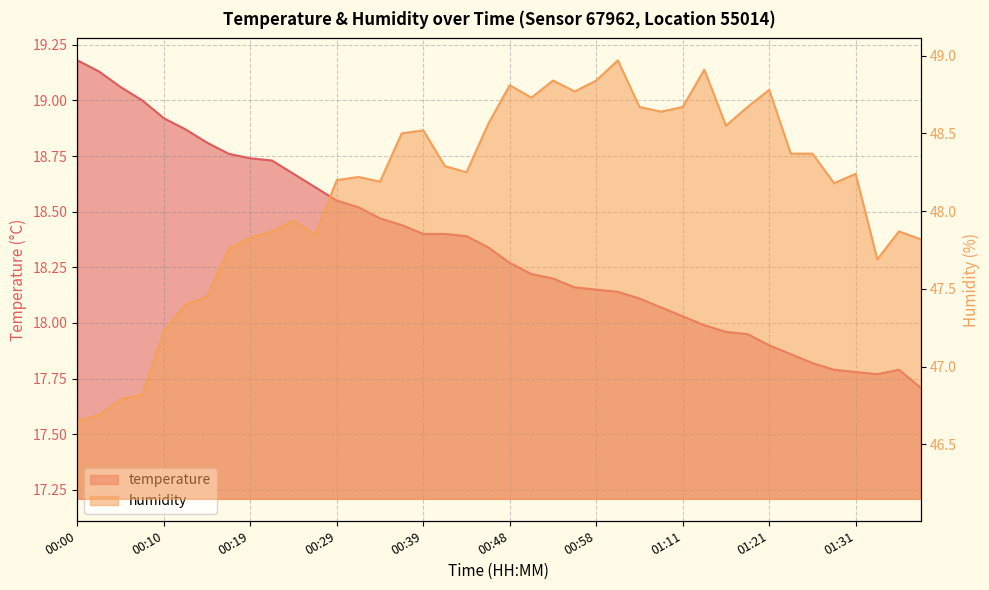

Count the number of data series in this chart.

2